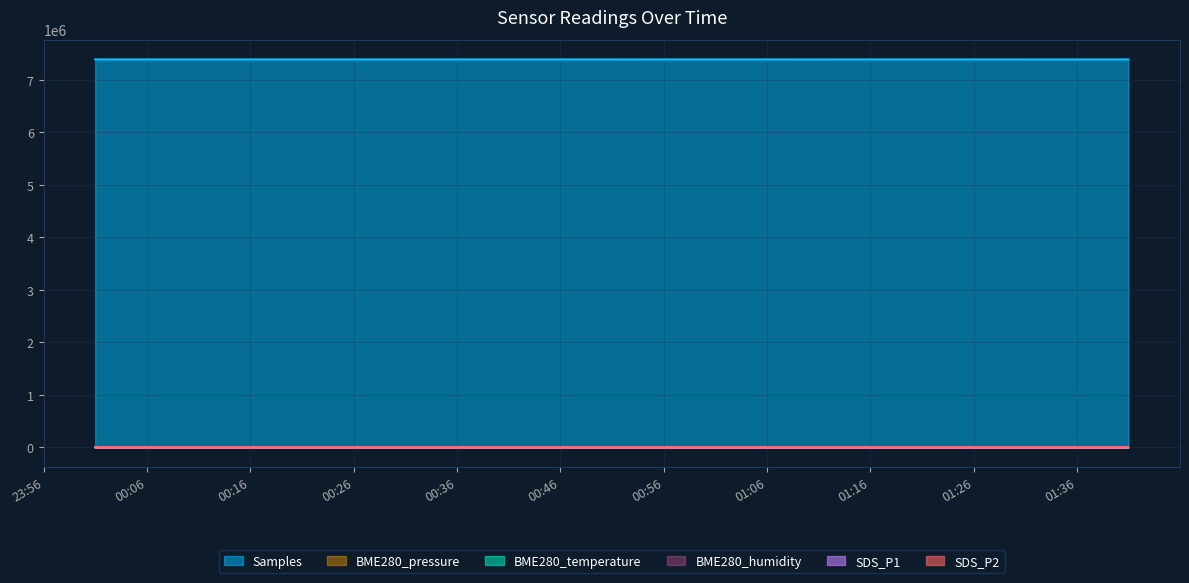

Reading left to right, extract all data points from this chart.

SDS_P1: 0.4	0.3	0.4	0.3	0.5	0.5	0.8	0.2	0.6	3.7	0.3	3.8	1.8	0.6	0.7	0.1	0.2	0.2	8.3	13.4	0.5	0.2	0.4	1.4	2.9	0.4	0.3	0.2	0.2	6.0	0.9	0.3	0.3	0.1	0.6	1.6	0.5	1.0	0.1	0.5
SDS_P2: 0.4	0.3	0.4	0.3	0.5	0.5	0.7	0.2	0.2	0.2	0.2	1.2	1.1	0.6	0.7	0.1	0.1	0.2	0.9	0.9	0.5	0.2	0.4	0.6	0.5	0.4	0.3	0.2	0.2	1.4	0.5	0.3	0.3	0.1	0.6	0.5	0.5	0.2	0.1	0.5
BME280_temperature: 14.6	14.8	14.6	14.6	15.0	15.0	15.2	15.3	15.3	15.4	15.5	15.5	15.5	15.7	15.5	15.5	15.7	15.7	15.6	15.6	15.3	15.5	15.5	15.5	15.6	15.5	15.0	14.8	14.7	14.8	14.7	14.7	14.7	14.7	14.7	14.6	14.4	14.3	14.4	14.6
BME280_pressure: 9.1	14.4	12.0	11.2	12.5	9.9	5.8	14.7	6.3	6.3	7.6	6.8	11.5	16.7	22.1	19.2	19.7	22.6	24.7	16.2	22.8	8.1	25.5	27.6	52.8	54.9	58.3	66.2	56.8	75.0	60.1	85.3	81.8	68.2	84.9	54.5	51.2	75.4	79.7	77.1
Samples: 7390067.1	7390020.0	7390051.4	7390100.0	7390031.9	7390040.9	7390031.2	7390037.1	7390020.1	7390049.3	7390075.3	7390060.3	7390086.0	7390008.4	7390029.7	7390027.6	7390020.6	7390038.4	7390030.5	7390033.4	7390015.4	7390020.5	7390038.0	7390032.9	7390050.5	7390023.5	7390027.2	7390024.1	7390015.8	7390031.8	7390034.3	7390027.3	7390021.8	7390060.7	7390060.5	7390009.3	7390016.6	7390016.3	7390053.4	7390000.0